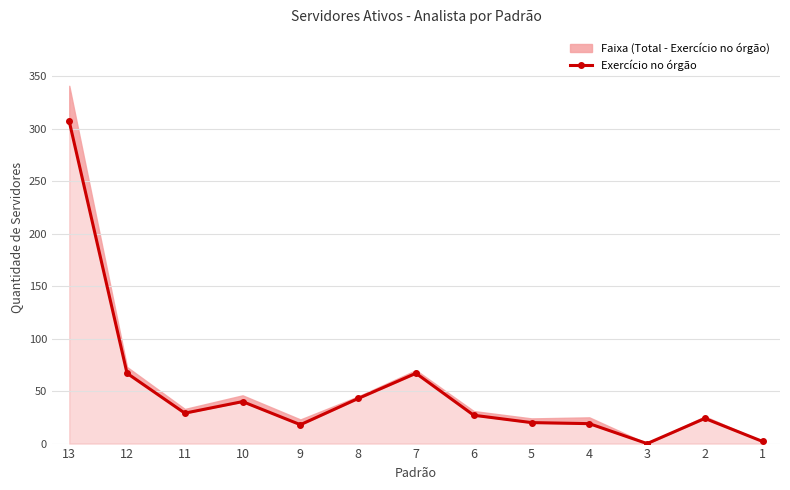

True or false: the data shows 18 at 9.

True